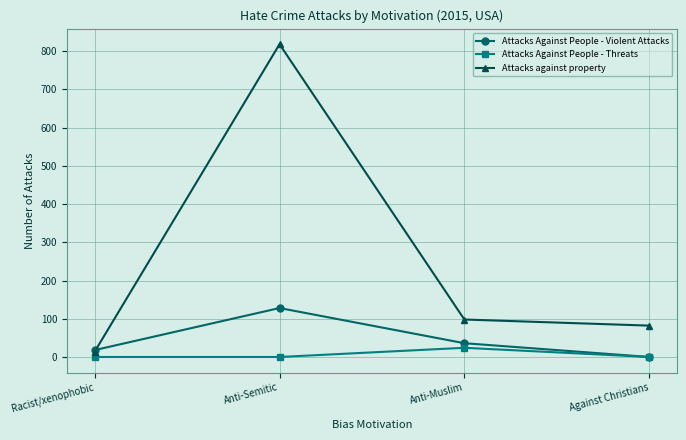

True or false: Attacks Against People - Violent Attacks has a value of 128 at Anti-Semitic.

True